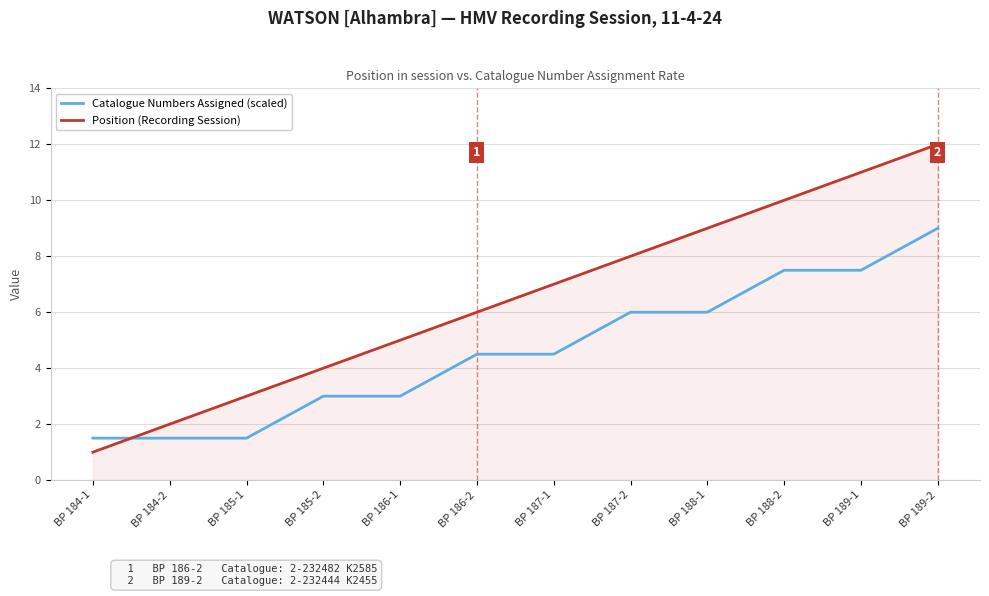

Rank the series by their maximum value, from lowest to highest.

Catalogue Numbers Assigned (scaled), Position (Recording Session)